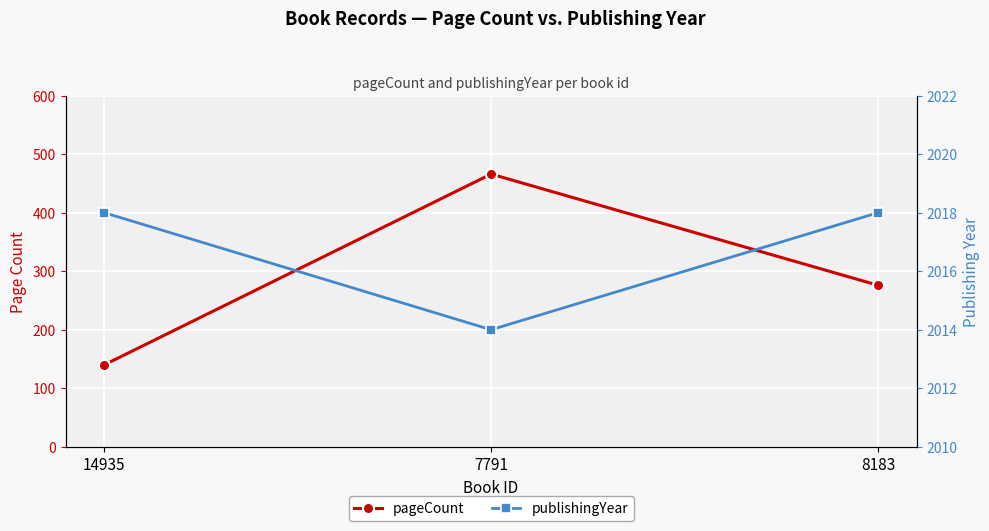

What is the label of the 2nd point from the left?

7791